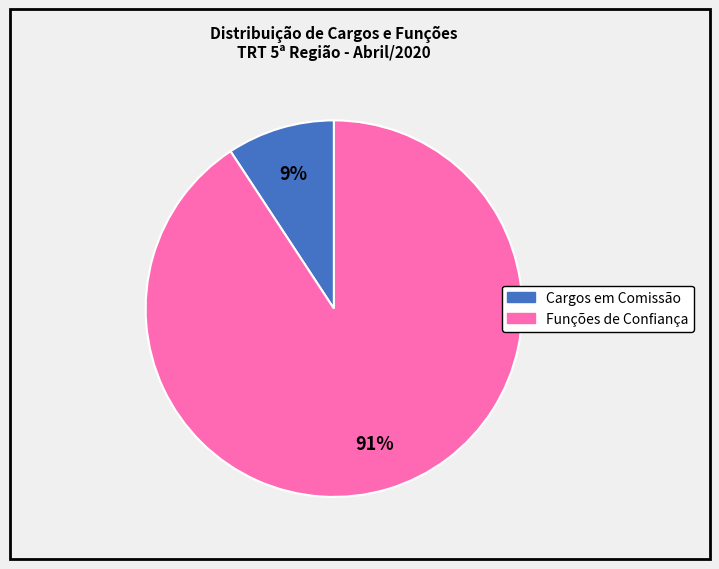

Do Cargos em Comissão and Funções de Confiança together represent more than half of the pie?

Yes